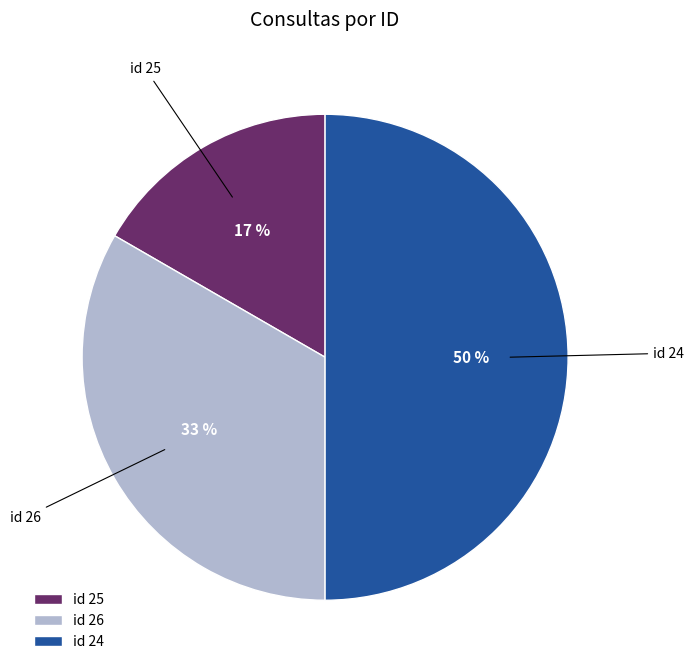

The id 24 slice represents 50% of the pie. True or false?

True